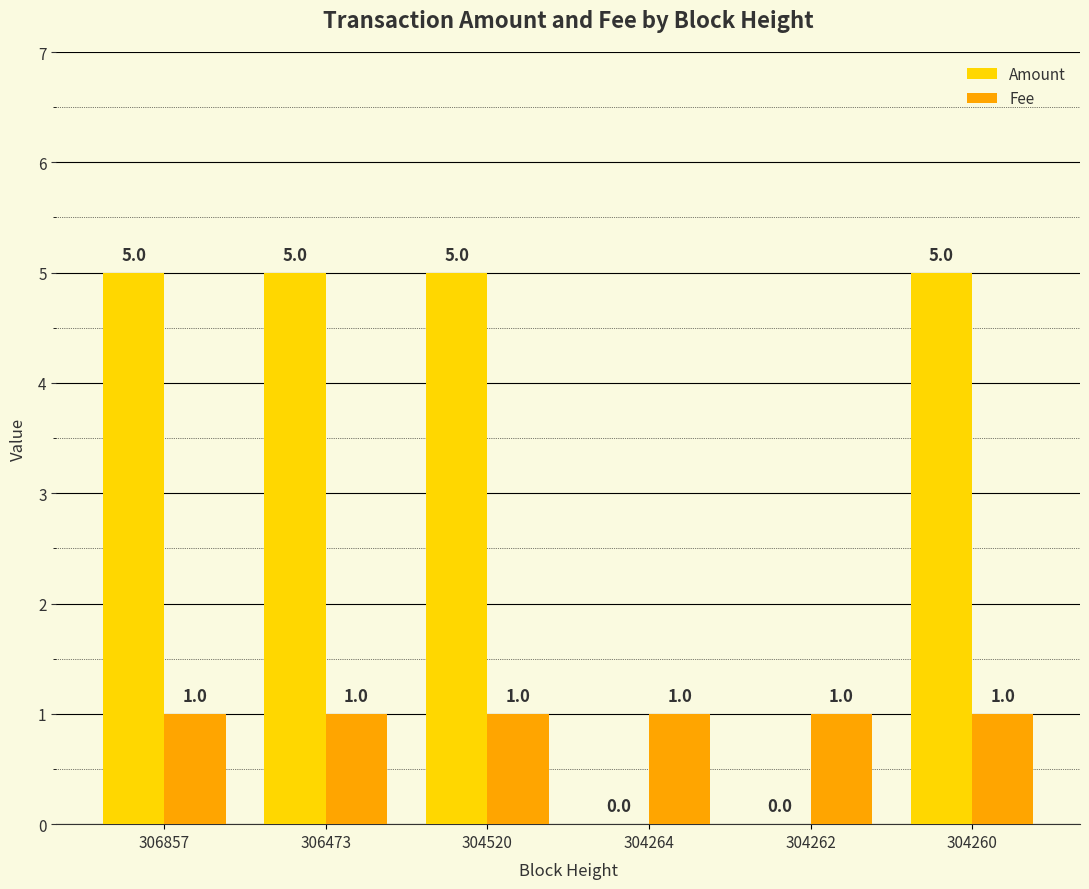

What value does the Amount series have at 304520?

5